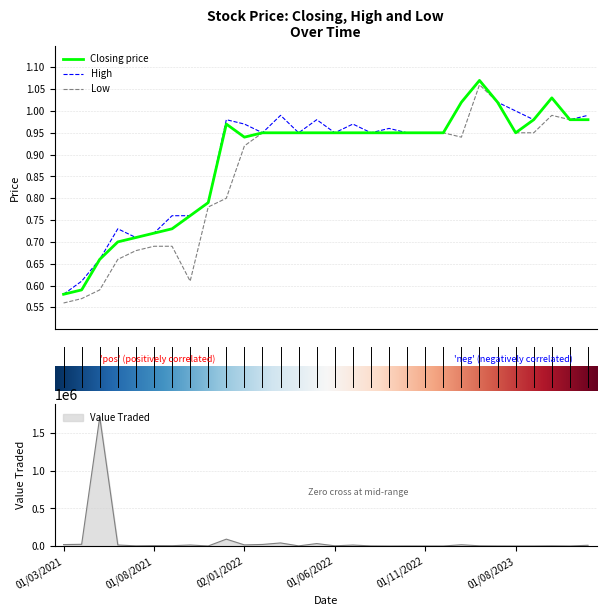

True or false: Closing and Low cross at least once.

False